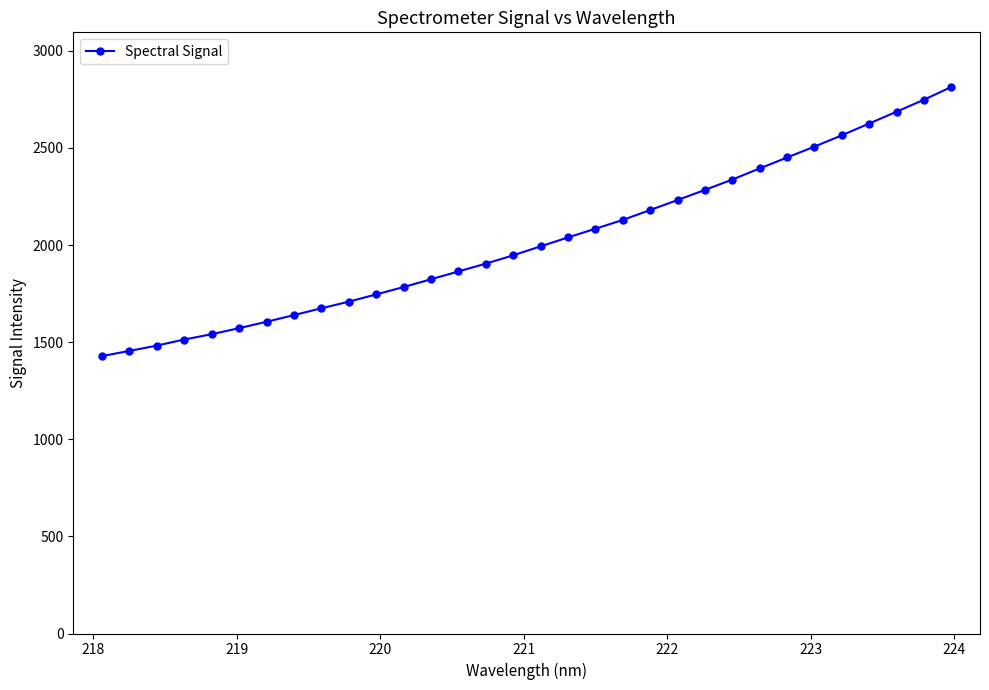

What is the smallest value displayed?

1428.3